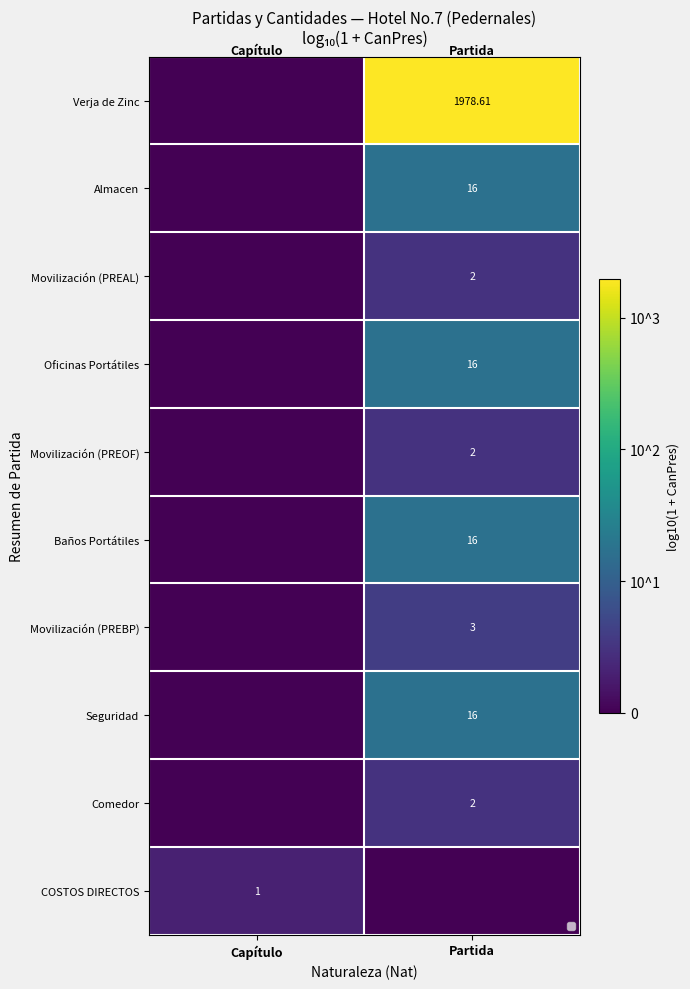

What is the greatest value displayed?

3.3